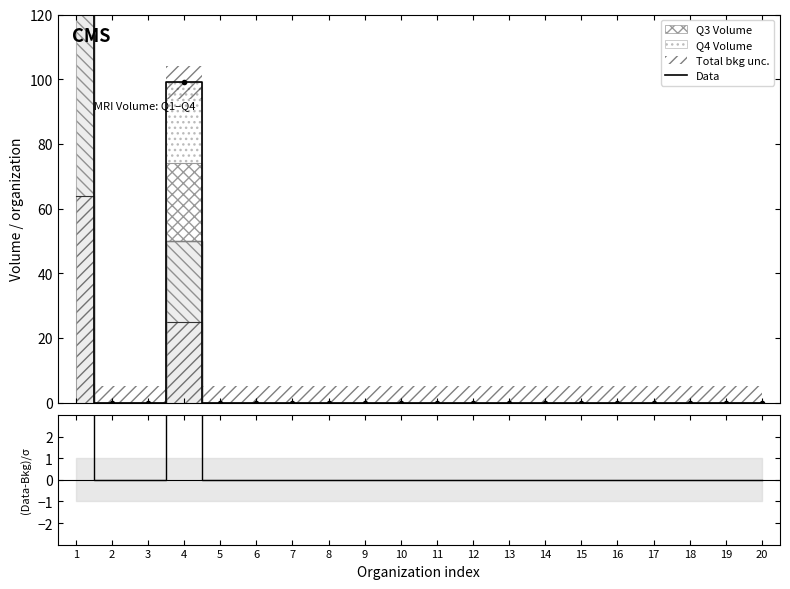

True or false: Data and (Data-Bkg)/σ intersect in this chart.

False